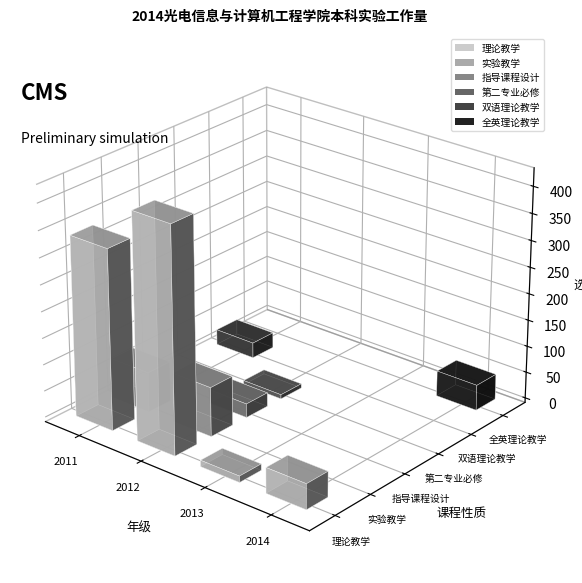

Are the bars grouped side by side (vs. stacked)?

Yes